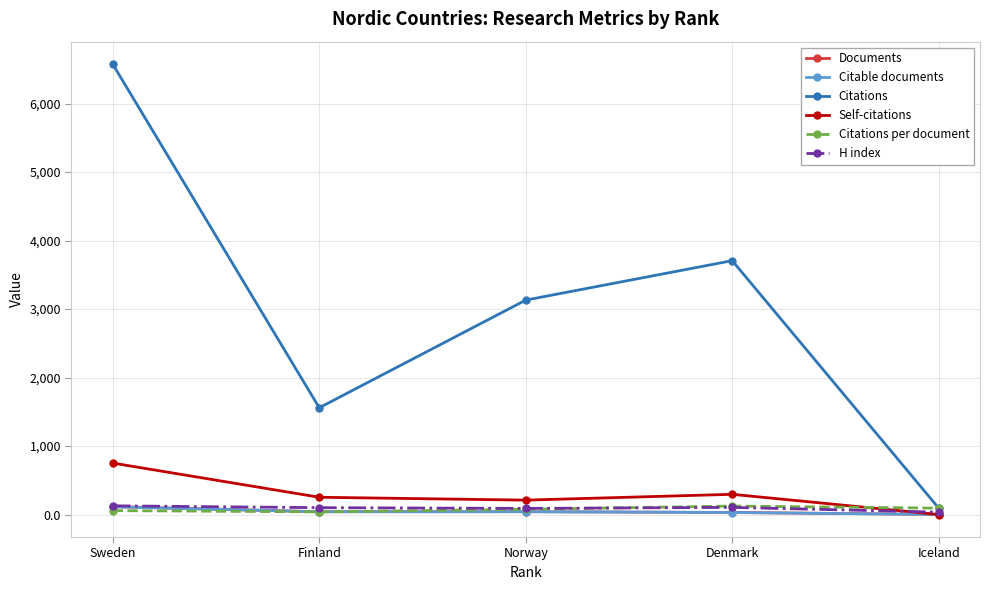

Between Sweden and Denmark, which series saw the biggest shift?

Citations